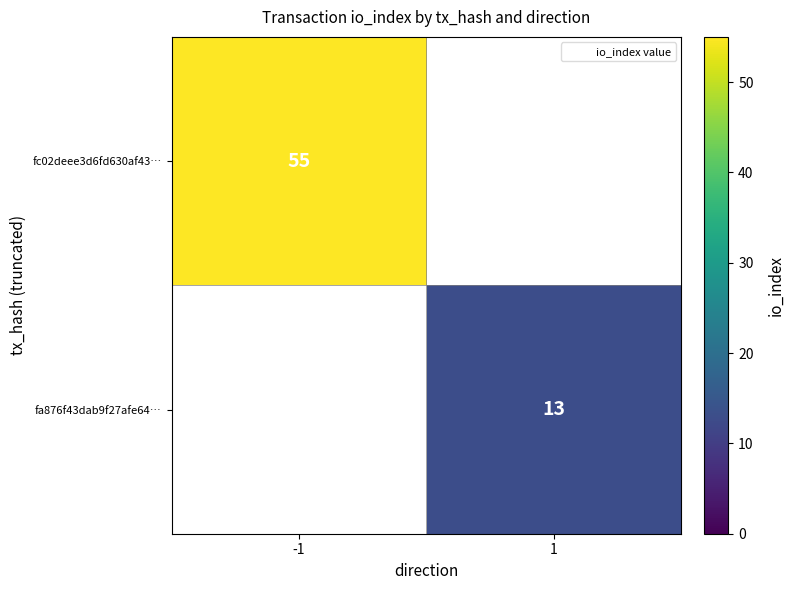

Is it true that fc02deee3d6fd630af43… equals 55 at -1?

True